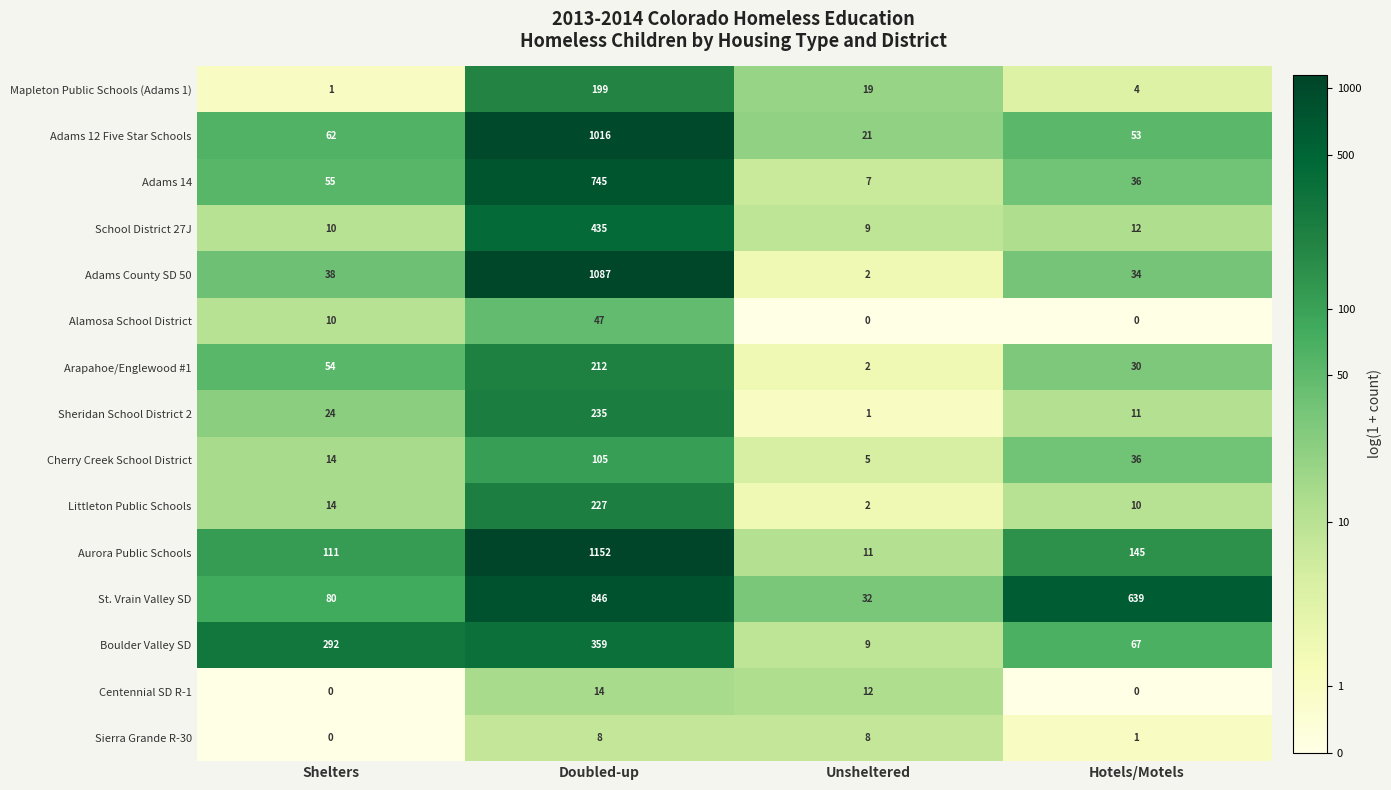

What is the highest value of the Adams County SD 50 series?

1087